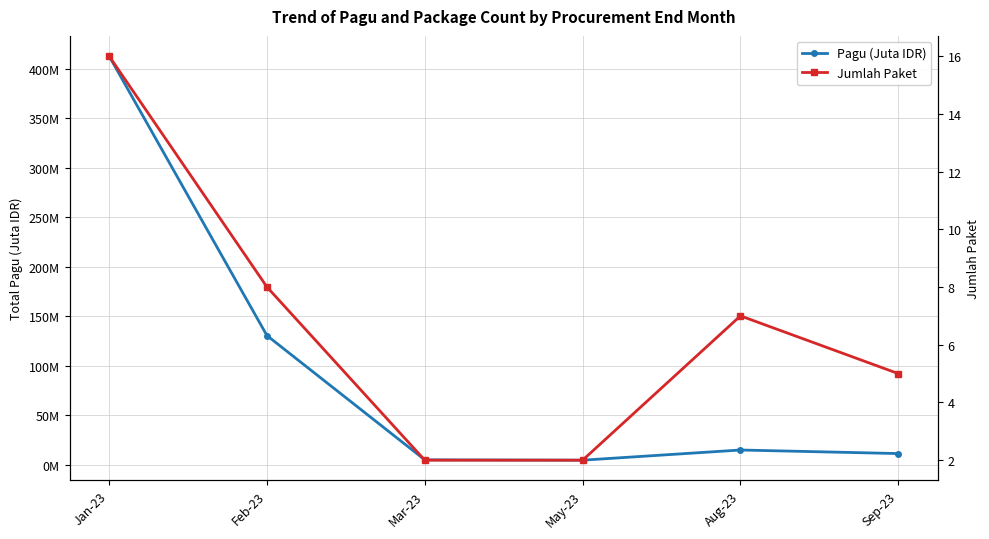

True or false: Pagu (Juta IDR) and Jumlah Paket intersect in this chart.

False